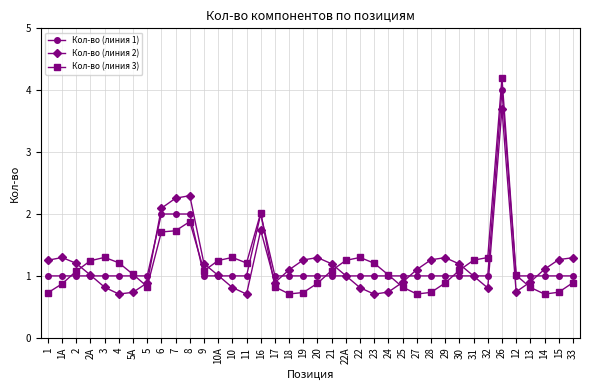

True or false: Кол-во (линия 3) has more than 2 interior local peaks.

True